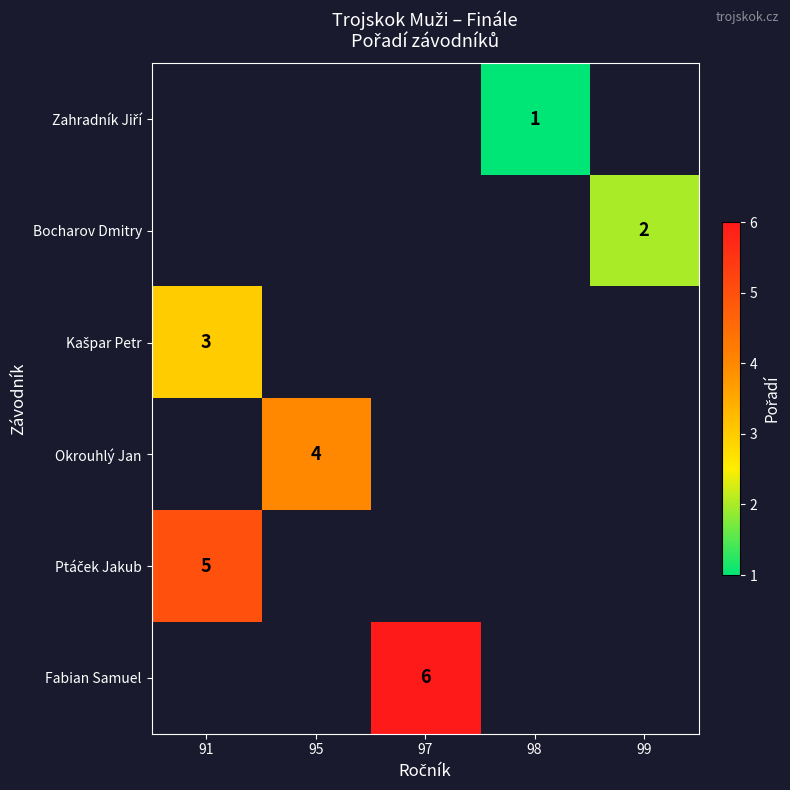

Which has a higher value, 91 or 98?

98